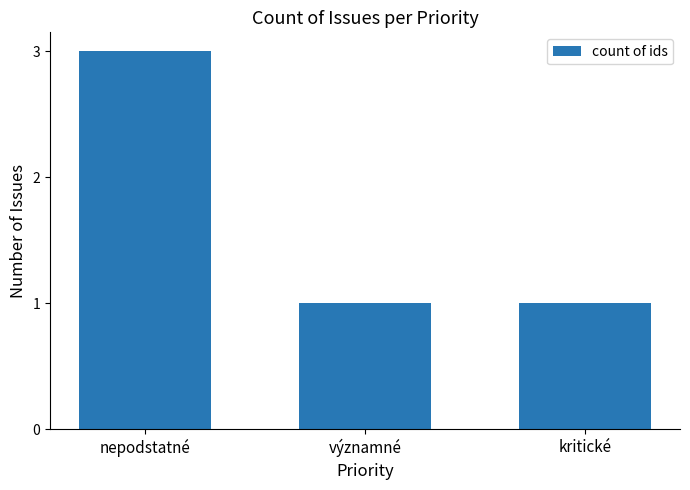

What is the label of the 3rd bar from the right?

nepodstatné